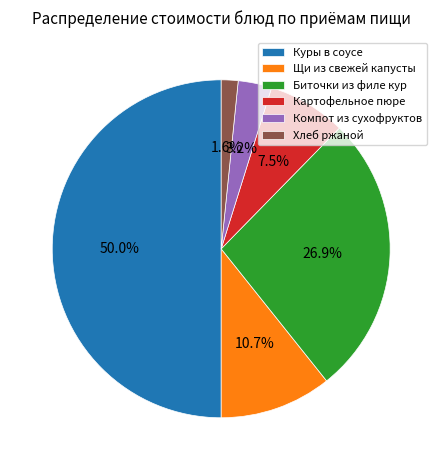

What is the total percentage of Картофельное пюре and Хлеб ржаной?

9.1%